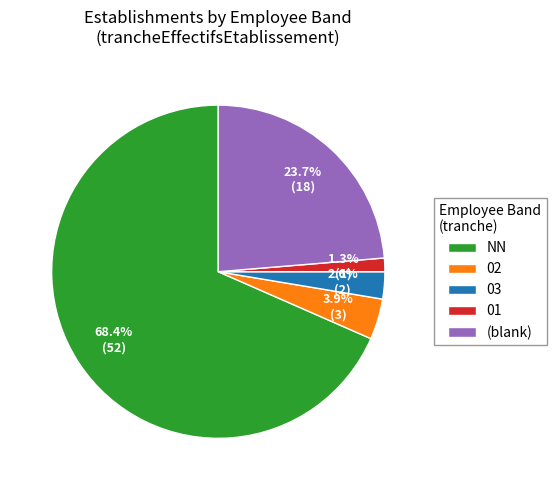

Does any single category account for the majority?

Yes